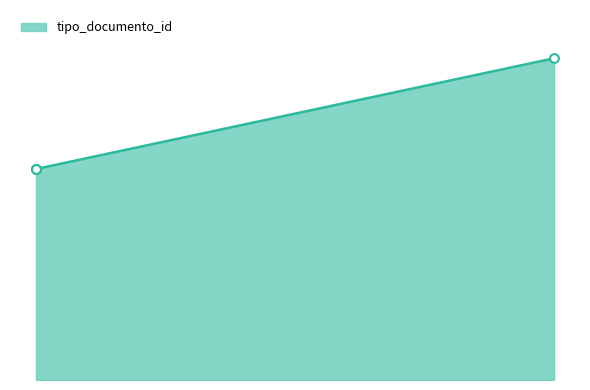

Approximately how many times larger is the value at 2017-09-22 17:38:18 compared to 2017-09-19 09:04:13?

1.5